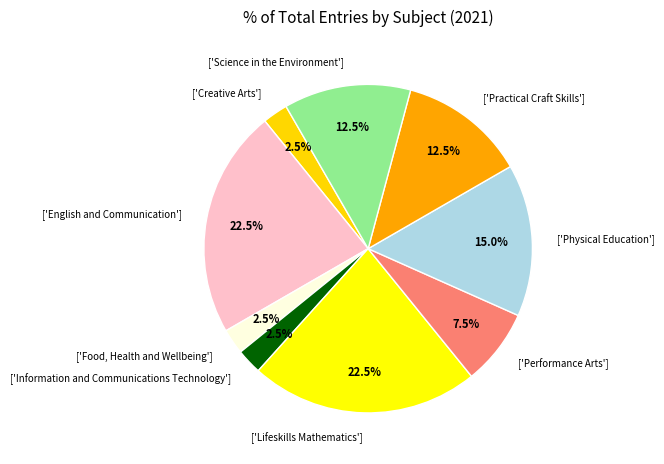

Is ['Creative Arts'] the majority of the pie?

No